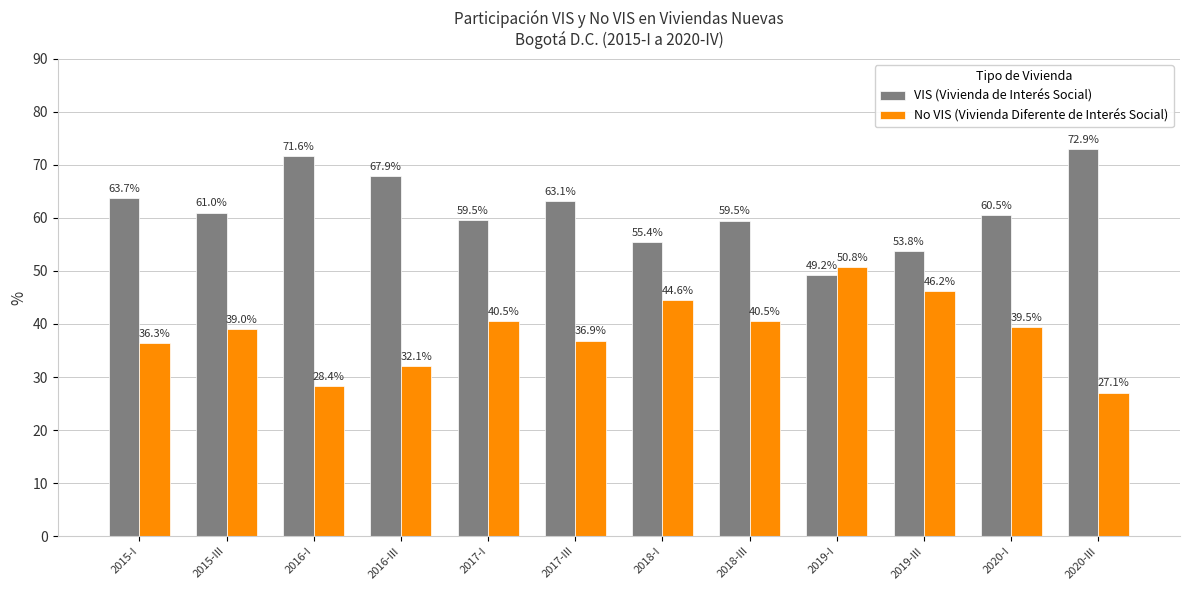

List the series in order of their peak value, highest first.

VIS (Vivienda de Interés Social), No VIS (Vivienda Diferente de Interés Social)